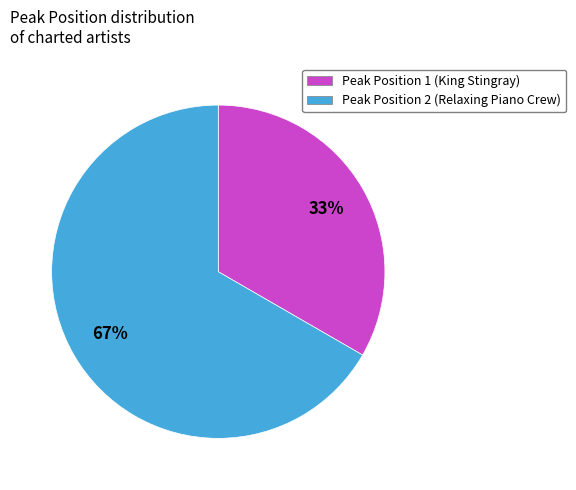

Between Peak Position 2 (Relaxing Piano Crew) and Peak Position 1 (King Stingray), which is larger?

Peak Position 2 (Relaxing Piano Crew)